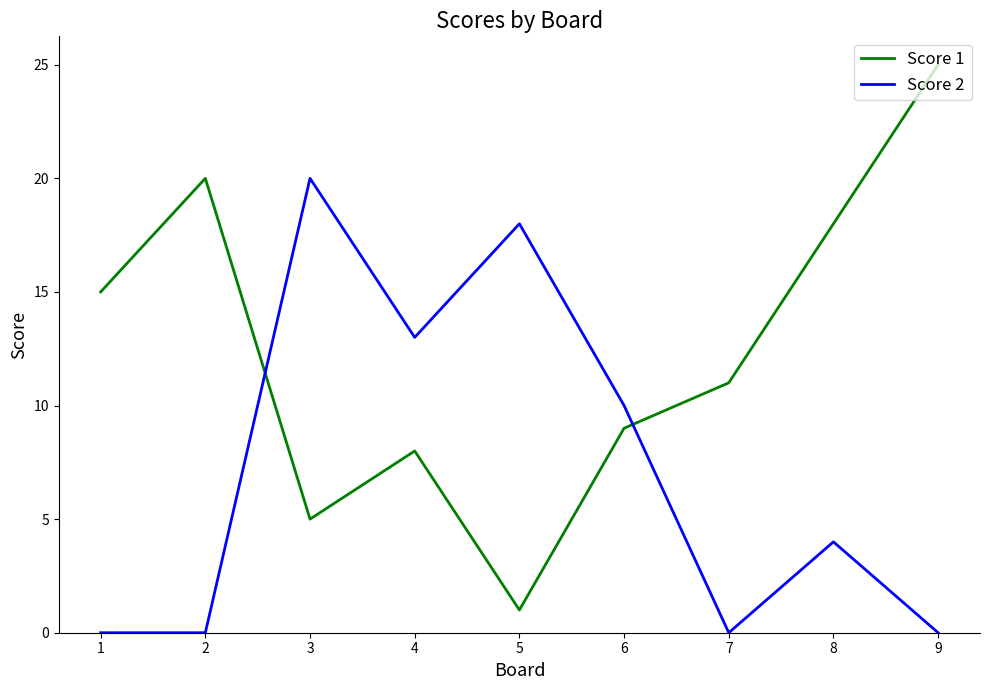

How many series are shown in this chart?

2